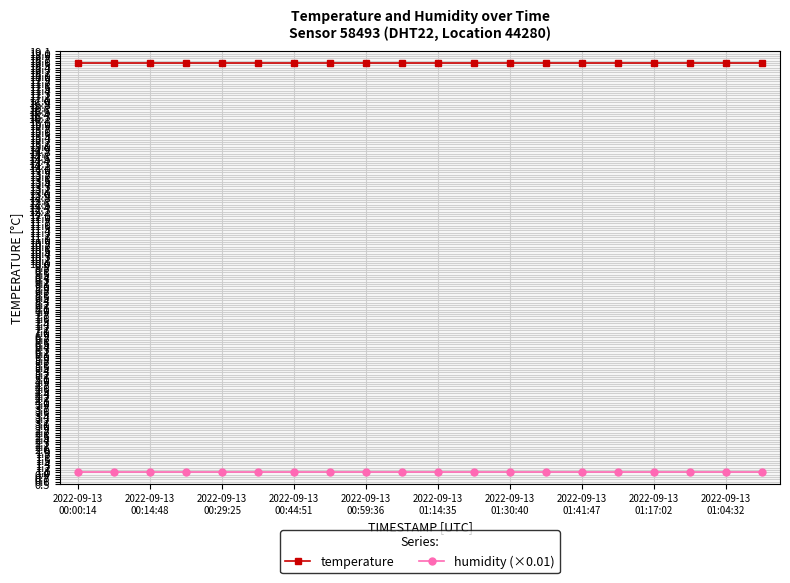

What is the average value of the humidity (×0.01) series?

1.0